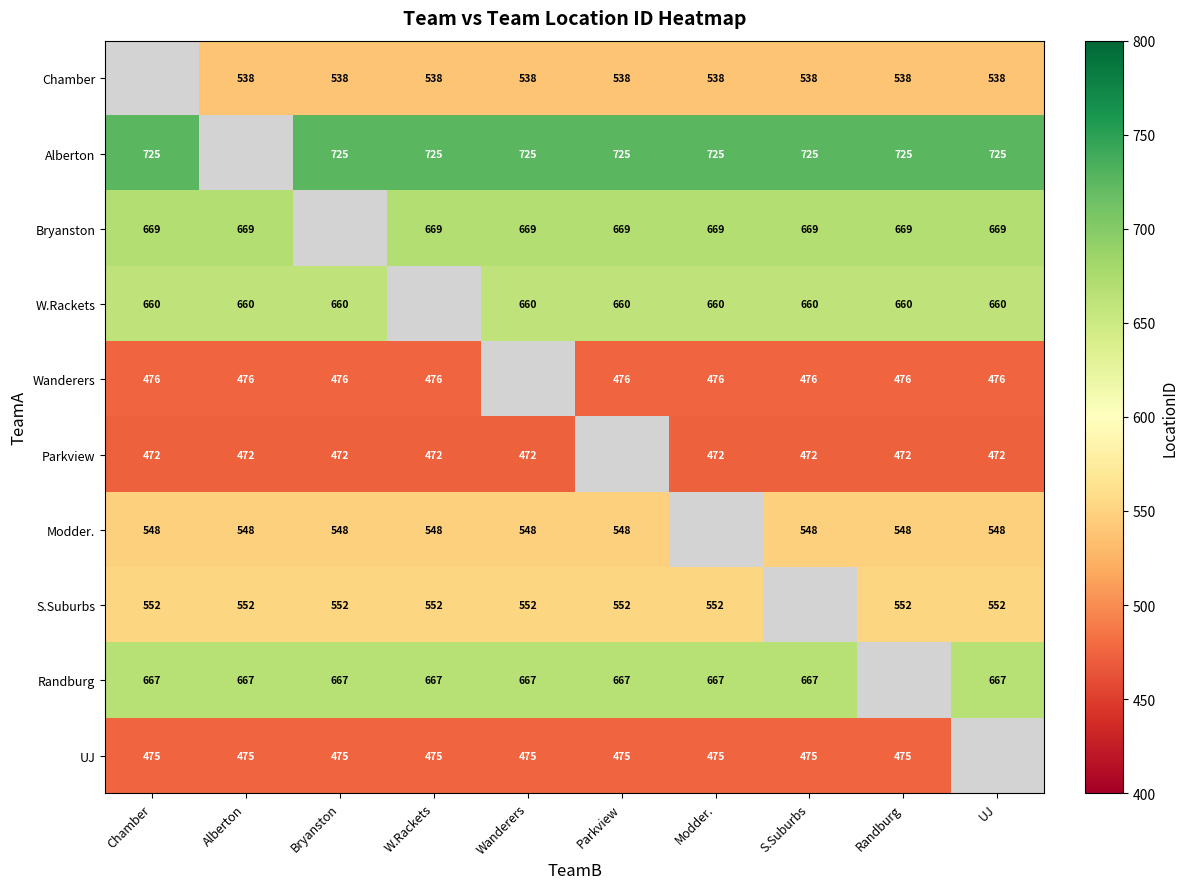

The W.Rackets series shows 660 at Randburg. True or false?

True